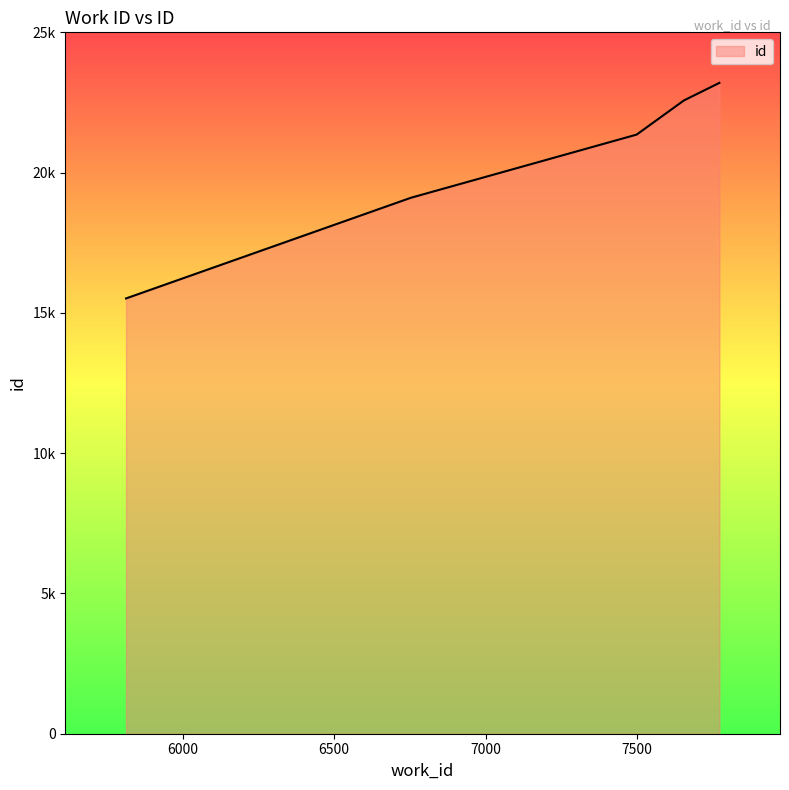

Reading right to left, what are all the values shown in this chart?

7771=23198	7654=22573	7498=21355	6753=19103	5813=15515